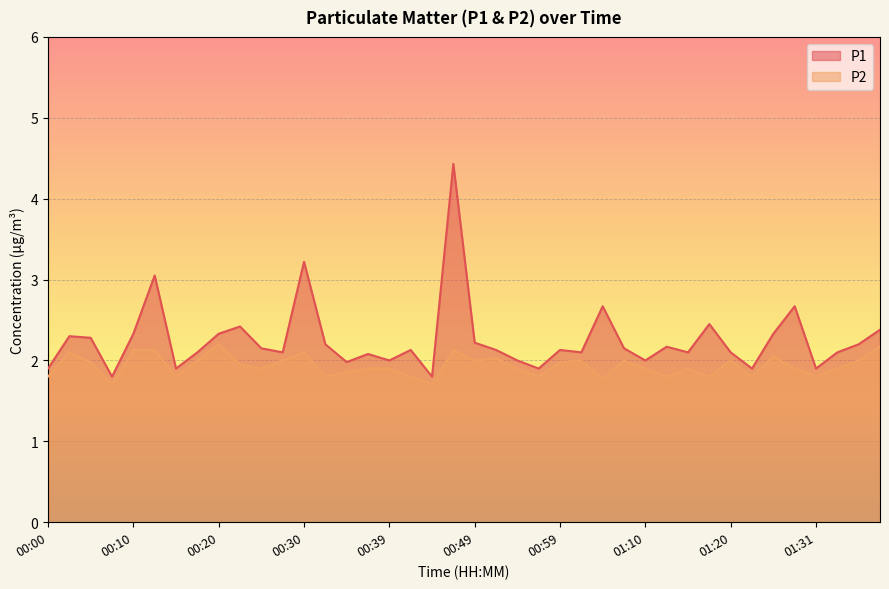

What is the total value across all series at 00:20?

4.5